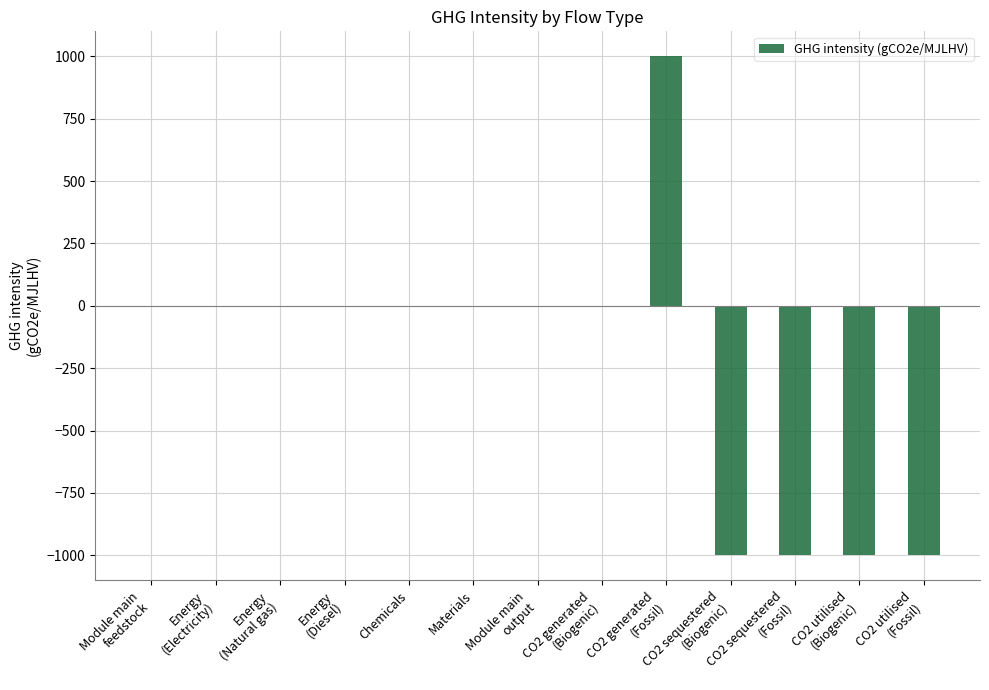

Reading left to right, extract all data points from this chart.

0	0	0	0	0	0	0	0	1000	-1000	-1000	-1000	-1000